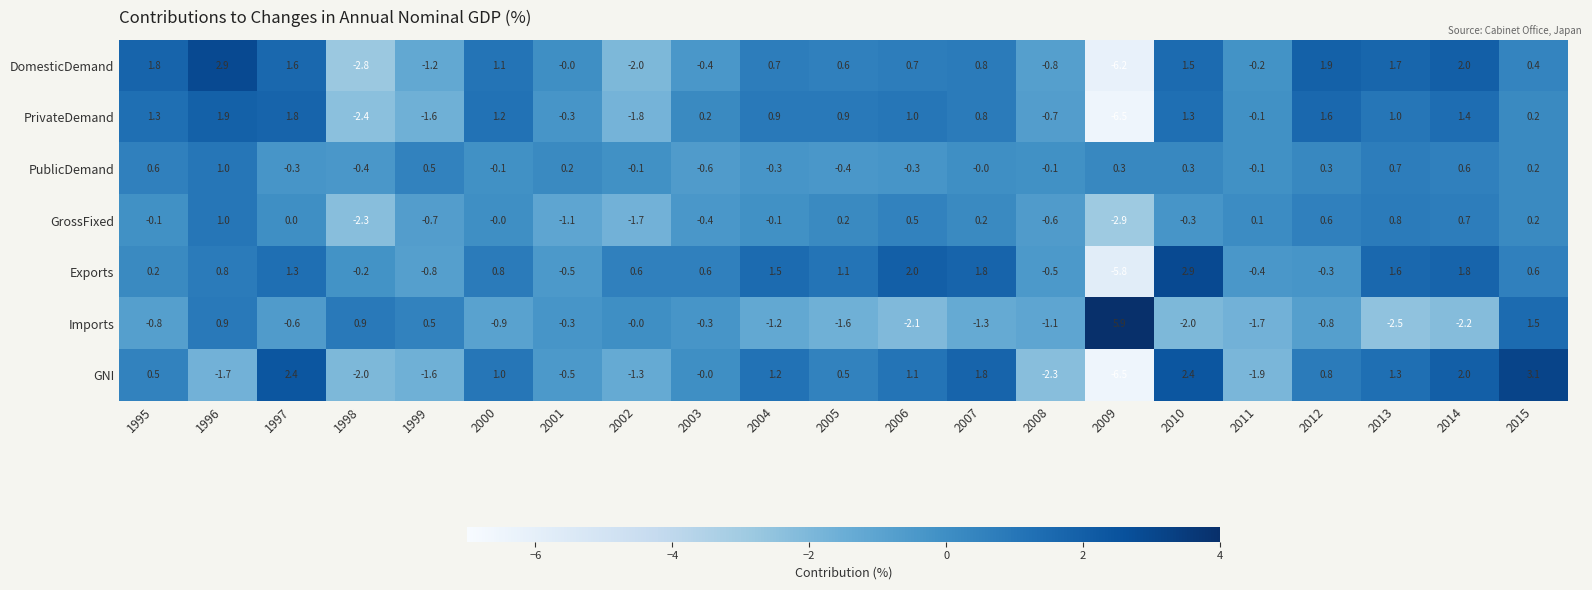

Which series has the largest range (max minus min)?

GNI